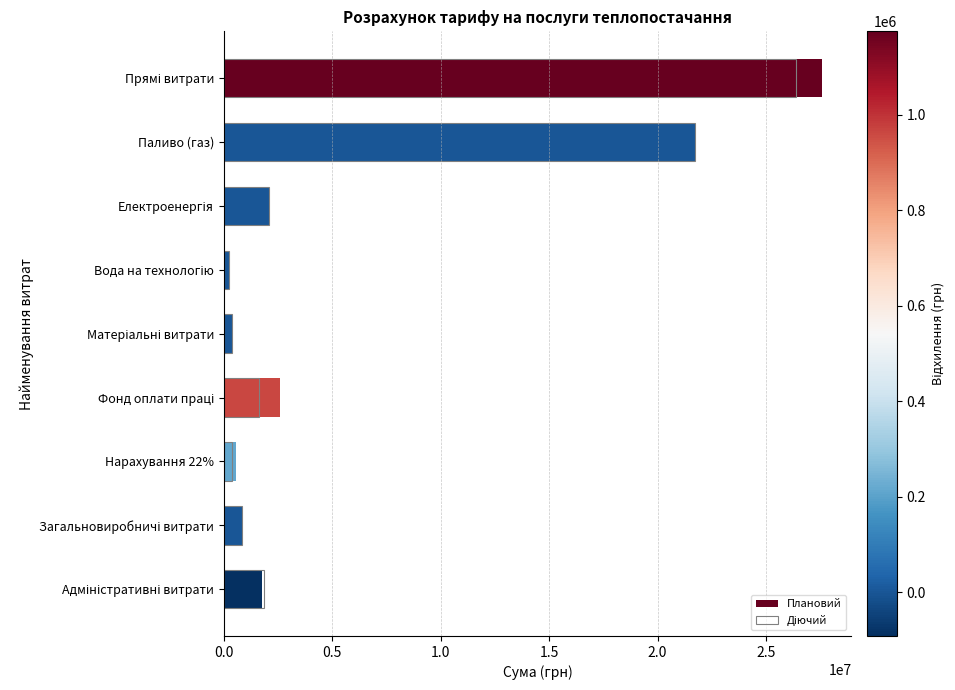

Is the value of Плановий at Паливо (газ) greater than the value of Діючий at Прямі витрати?

No